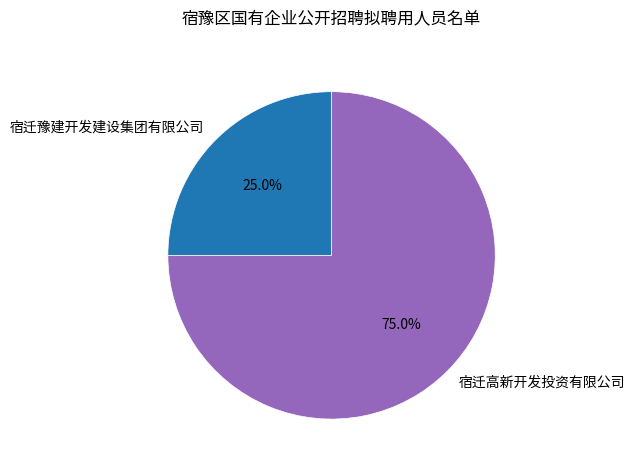

What portion of the pie excludes 宿迁高新开发投资有限公司?

25.0%